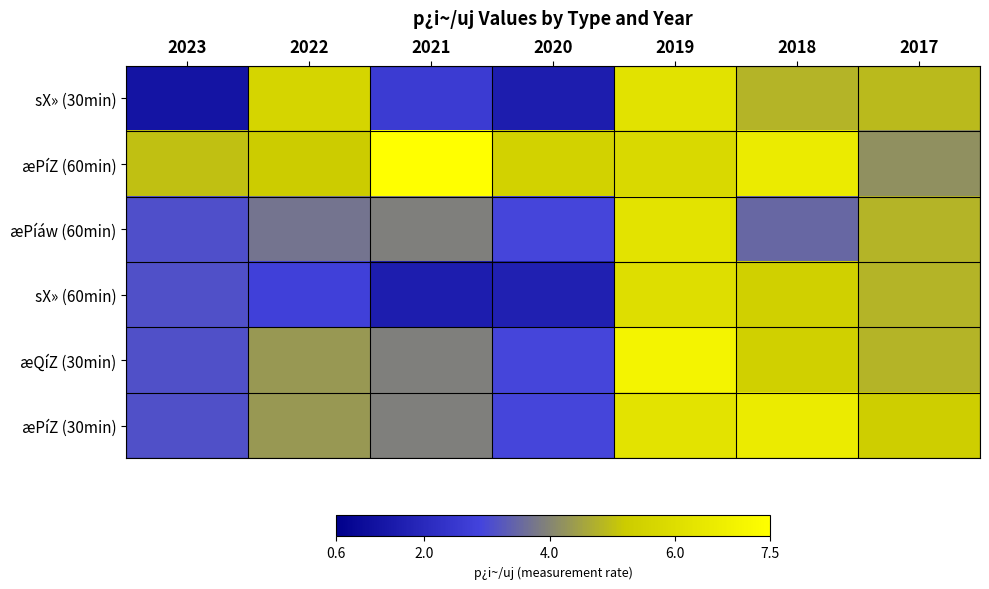

Rank the series at 2019 from lowest to highest value.

æPíZ (60min), sX» (60min), sX» (30min), æPíáw (60min), æPíZ (30min), æQíZ (30min)